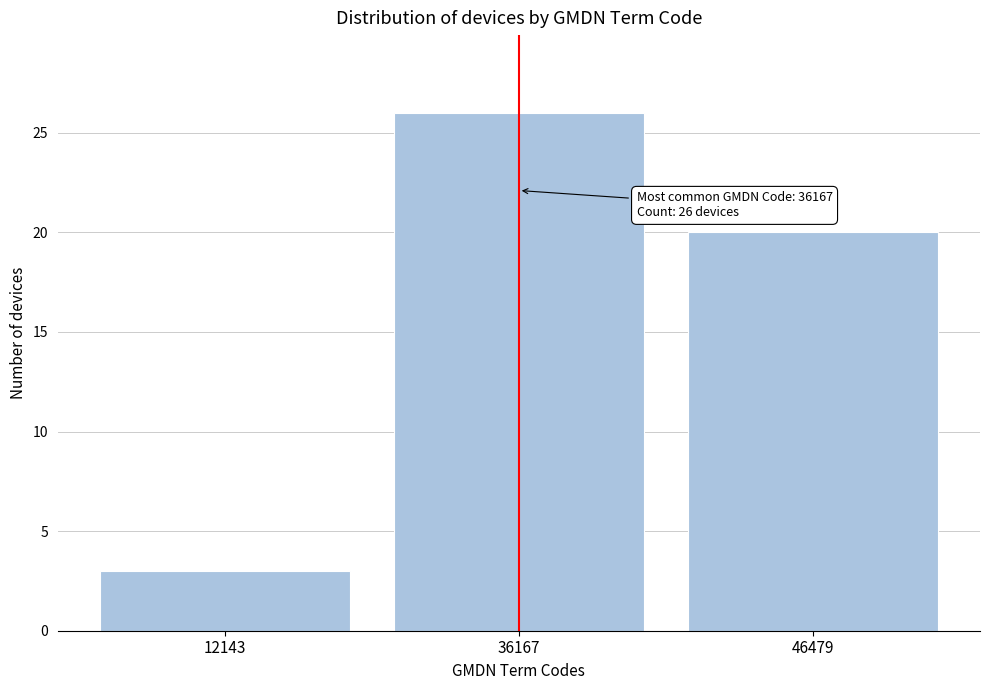

Reading right to left, list all the values displayed in this chart.

20	26	3